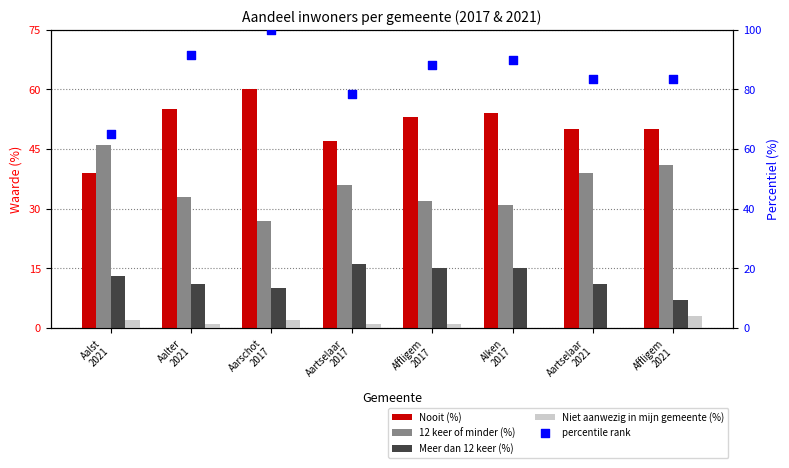

Which series has the largest total across all categories?

percentile rank